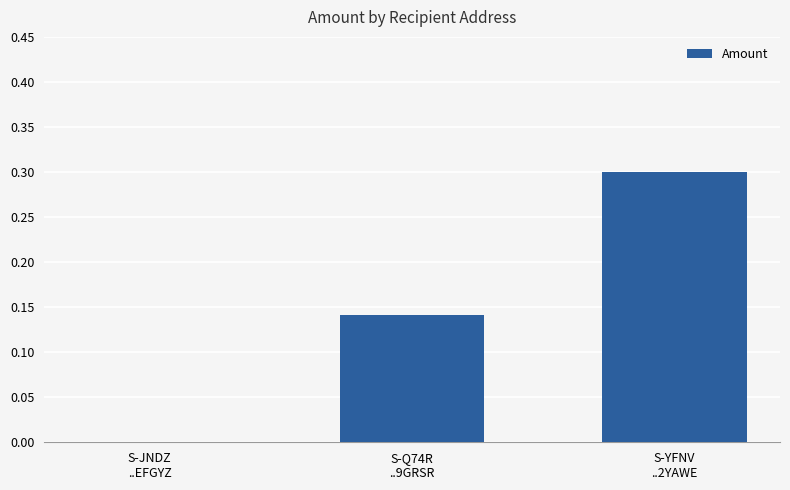

Which label corresponds to the largest value in the chart?

S-YFNV
..2YAWE